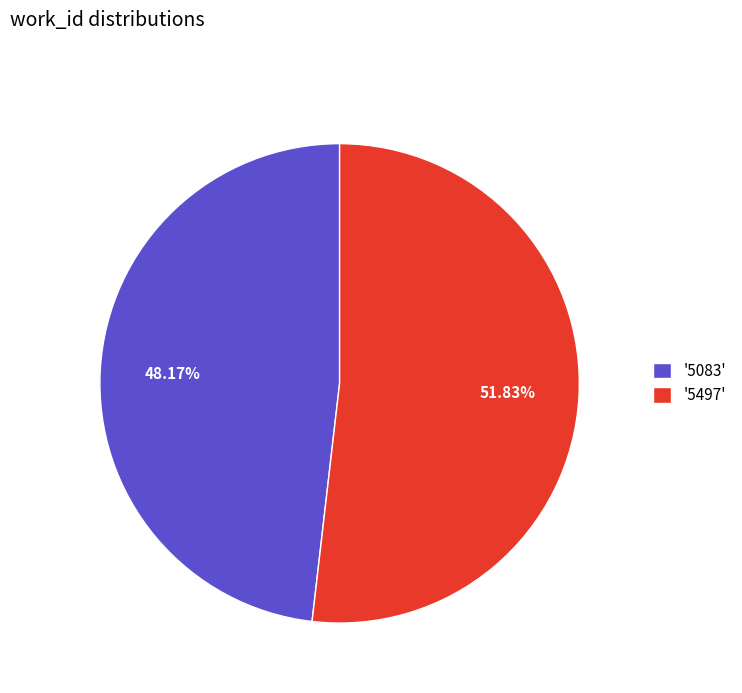

Is there any slice that represents more than half of the pie?

Yes